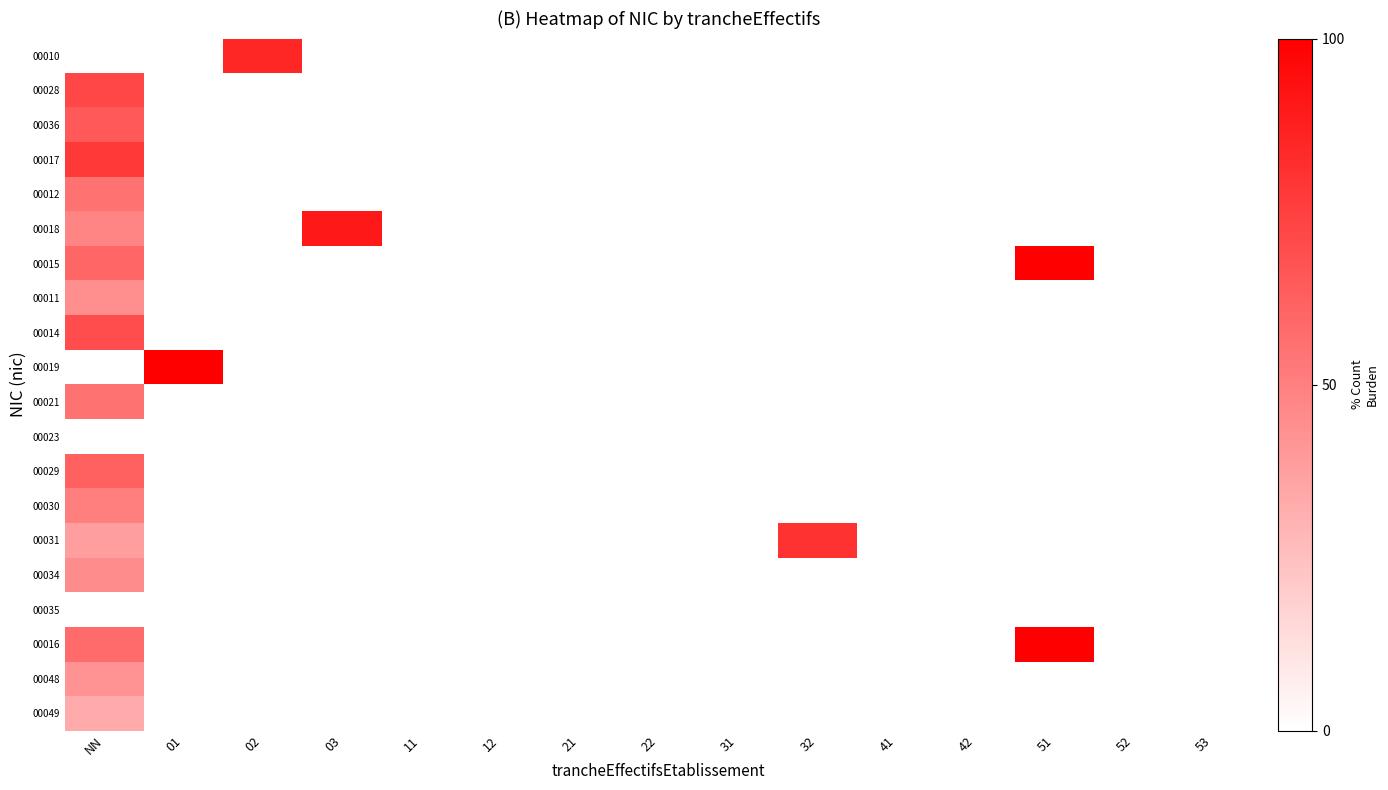

List the series in order of their peak value, lowest first.

00023, 00035, 00049, 00048, 00011, 00034, 00030, 00012, 00021, 00029, 00036, 00014, 00028, 00017, 00031, 00010, 00018, 00015, 00019, 00016